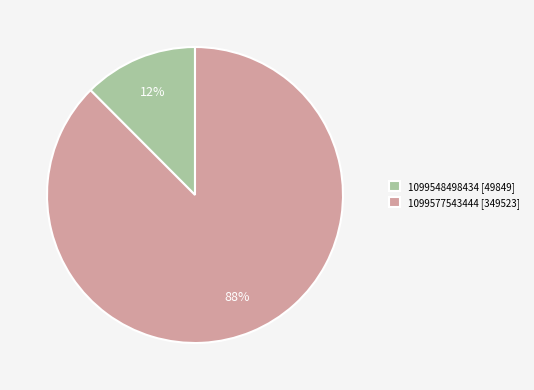

What is the largest slice in the pie chart?

1099577543444